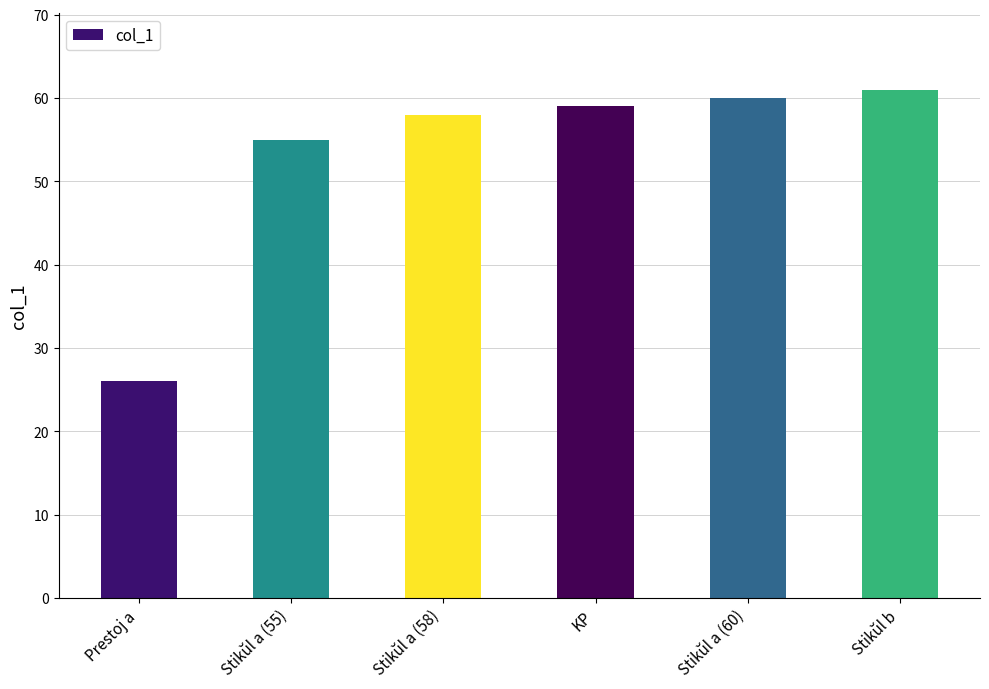

What is the ratio of the value at Stikŭl b to the value at Prestoj a?

2.3